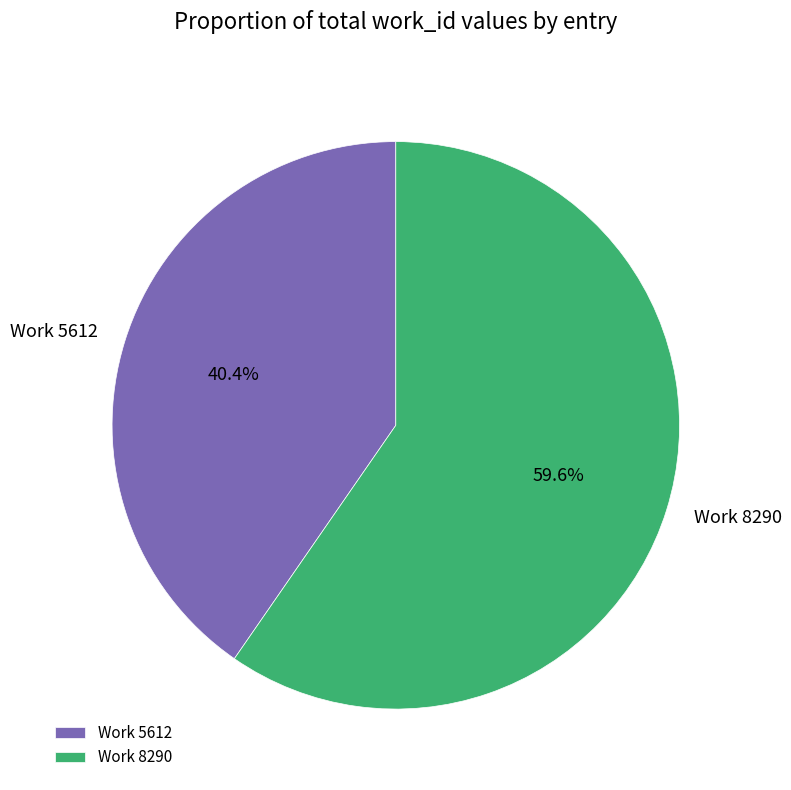

What is the ratio of the value at Work 8290 to the value at Work 5612?

1.5